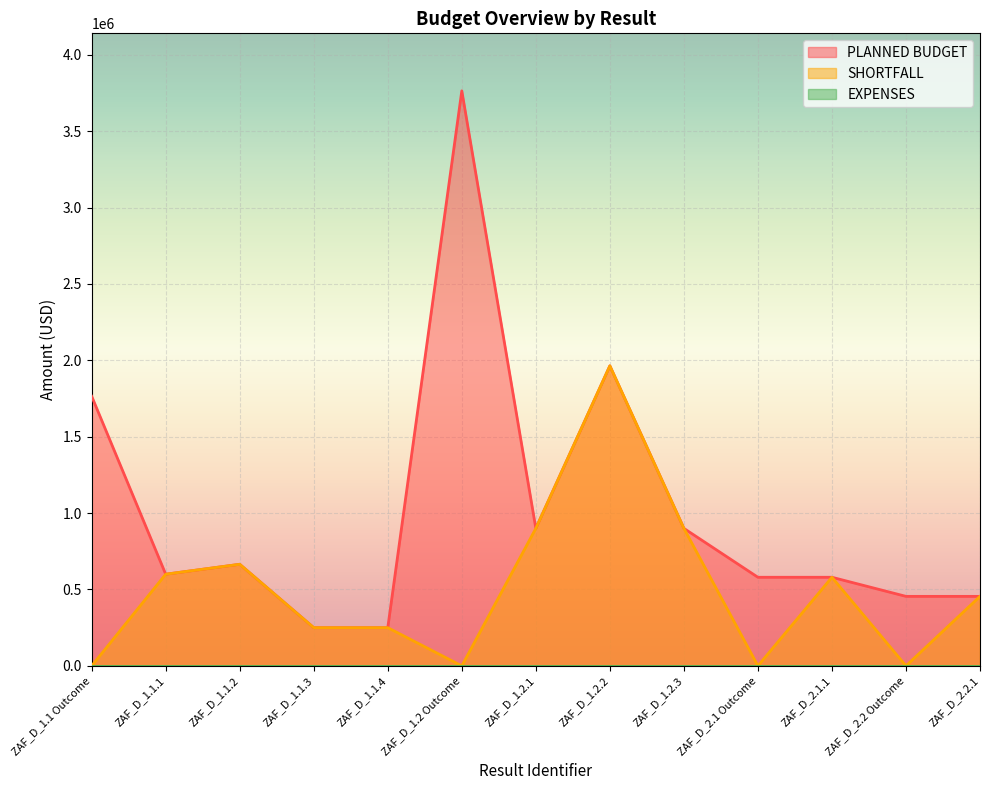

True or false: PLANNED BUDGET has a value of 455000 at ZAF_D_2.2.1.

True